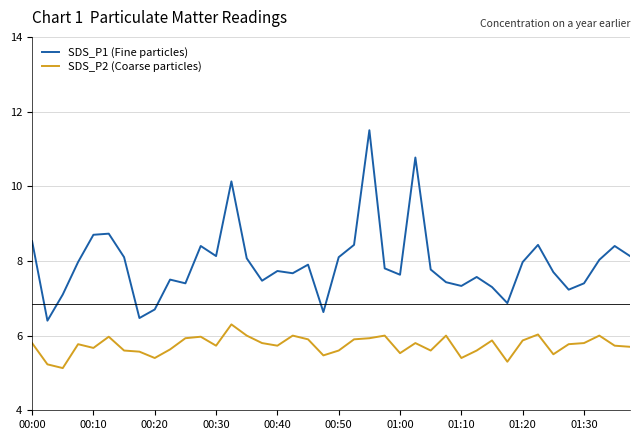

What is the difference between the maximum and minimum values in the SDS_P2 (Coarse particles) series?

1.2